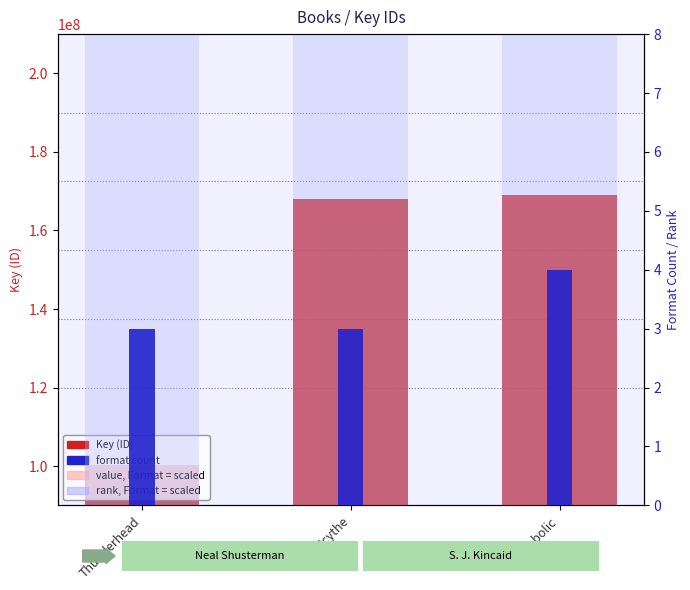

What is the approximate value of Rank (scaled) at Thunderhead, to the nearest 5?

60